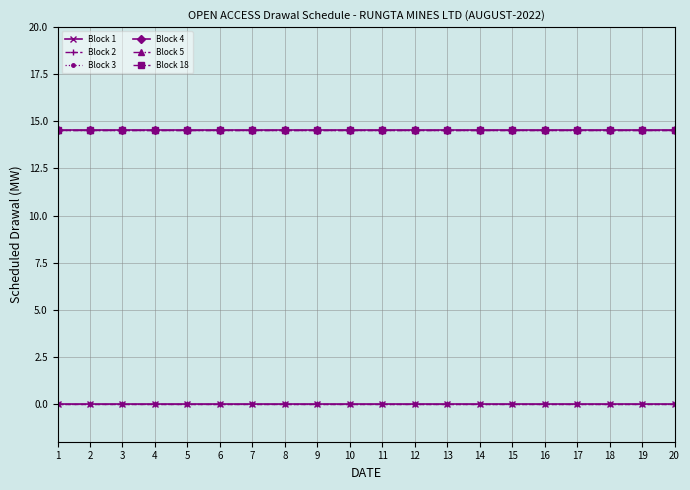

Does the chart have visible grid lines?

Yes